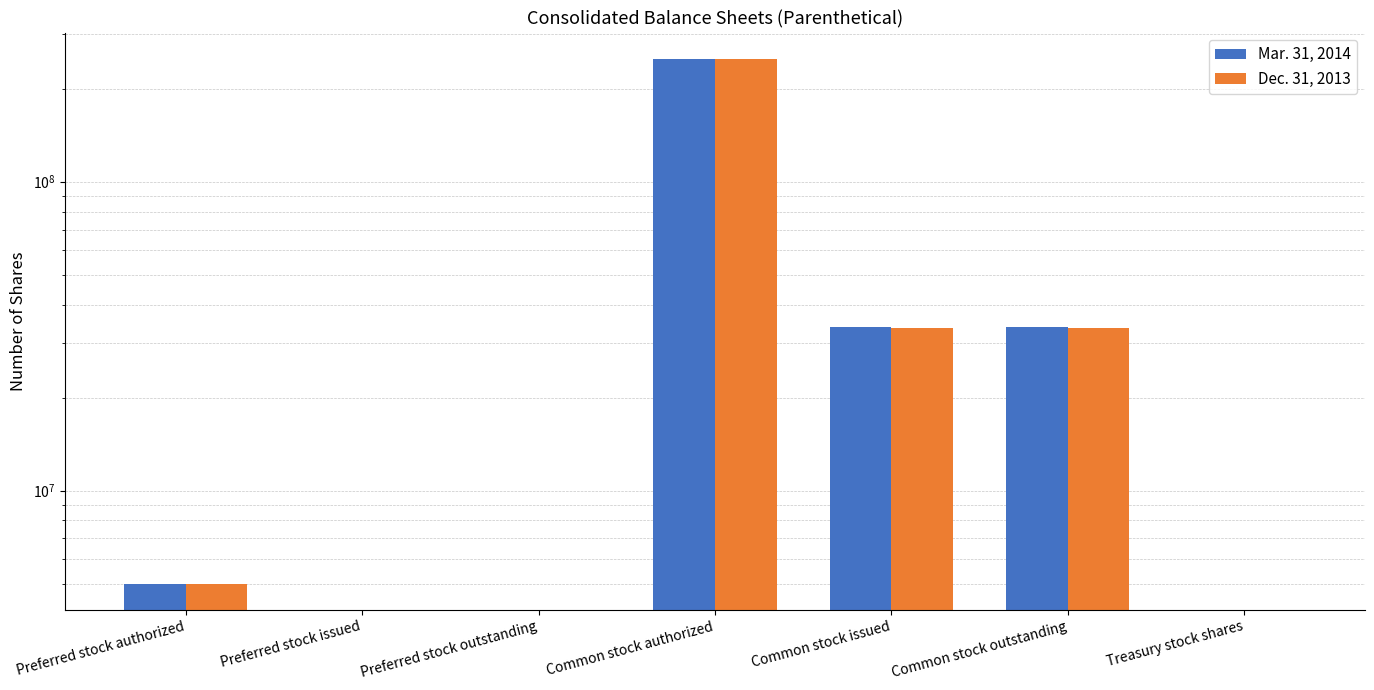

Does the chart contain stacked bars?

No